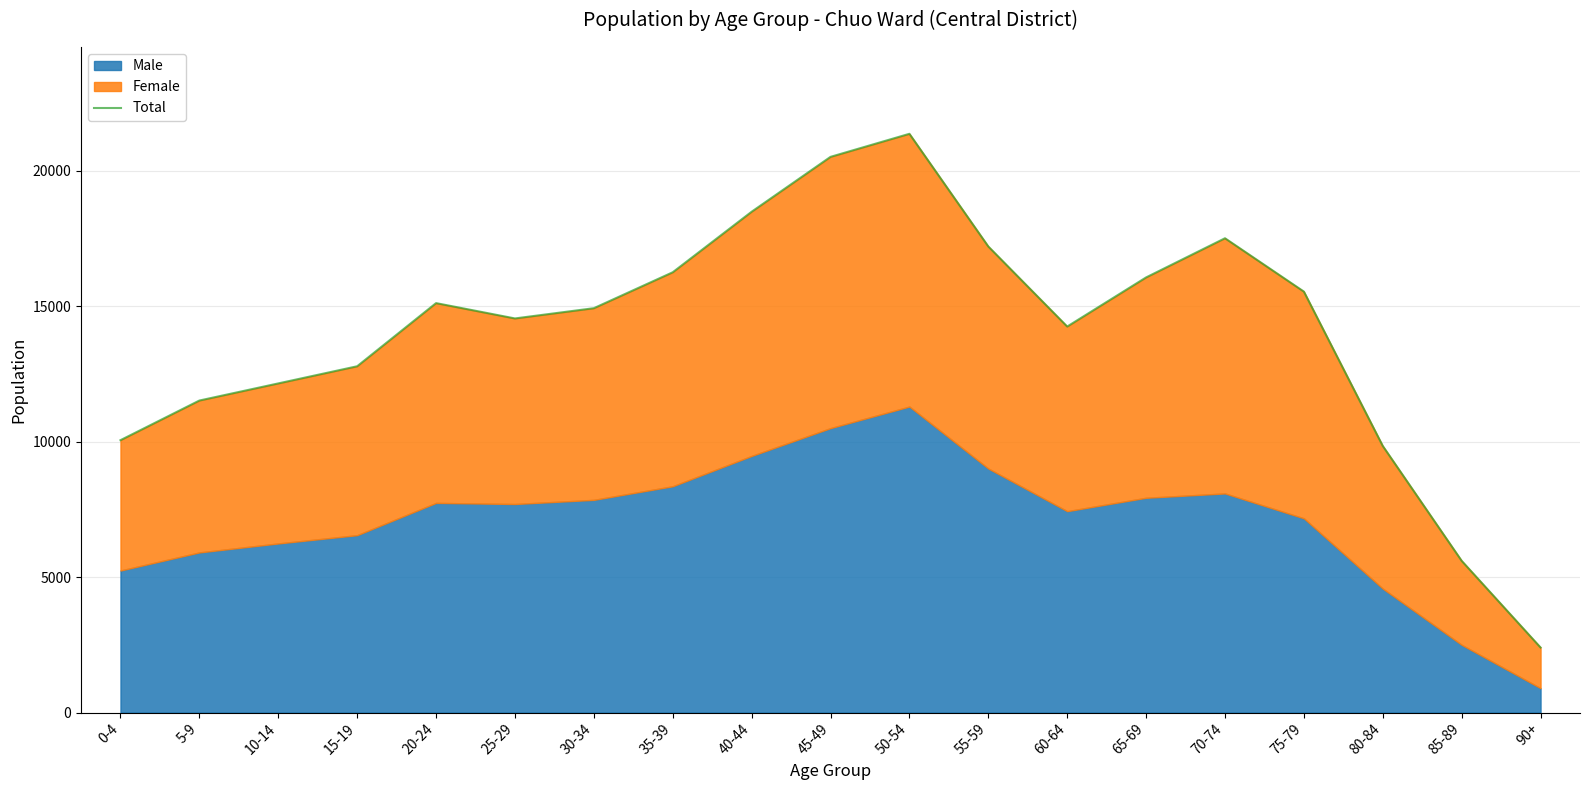

What is the sum of the values at 70-74 and 5-9?

29022